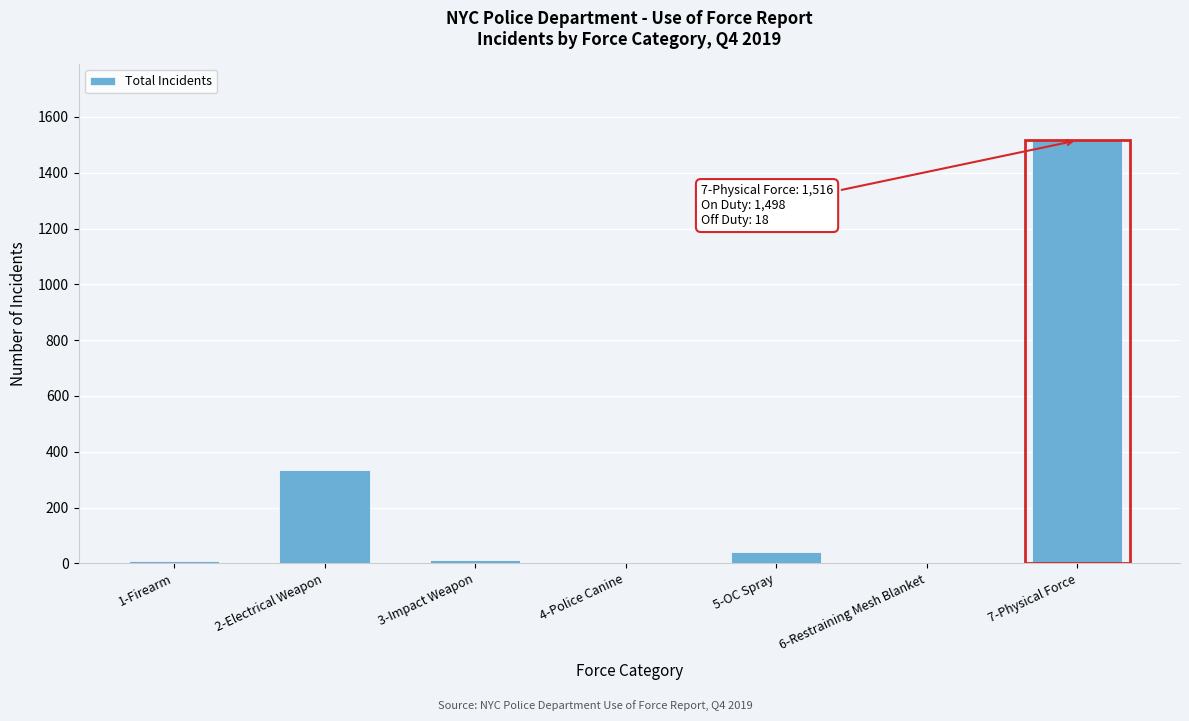

At which category does the chart reach its peak across all series?

7-Physical Force